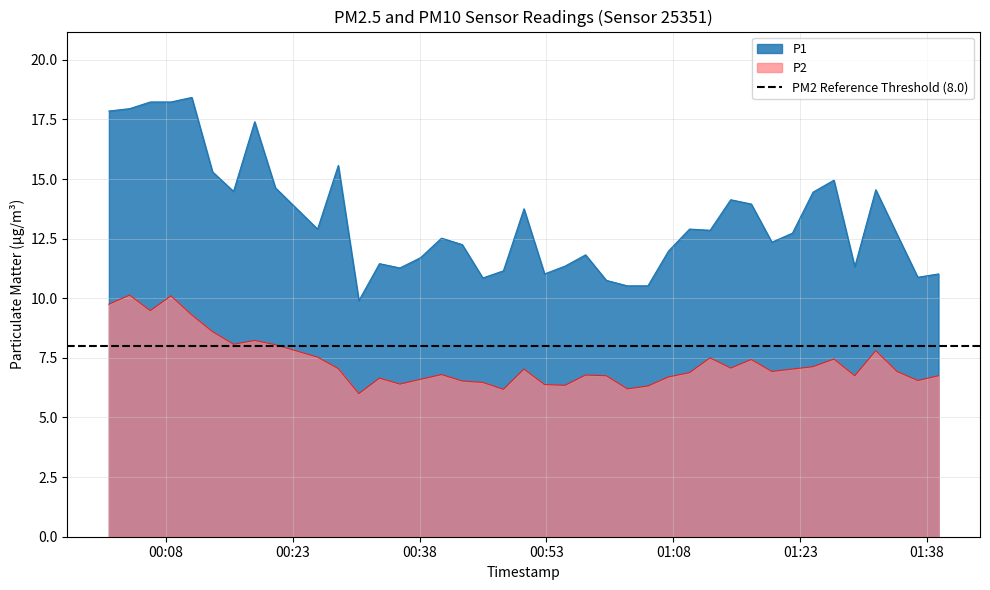

What is the lowest value of the P1 series?

9.9